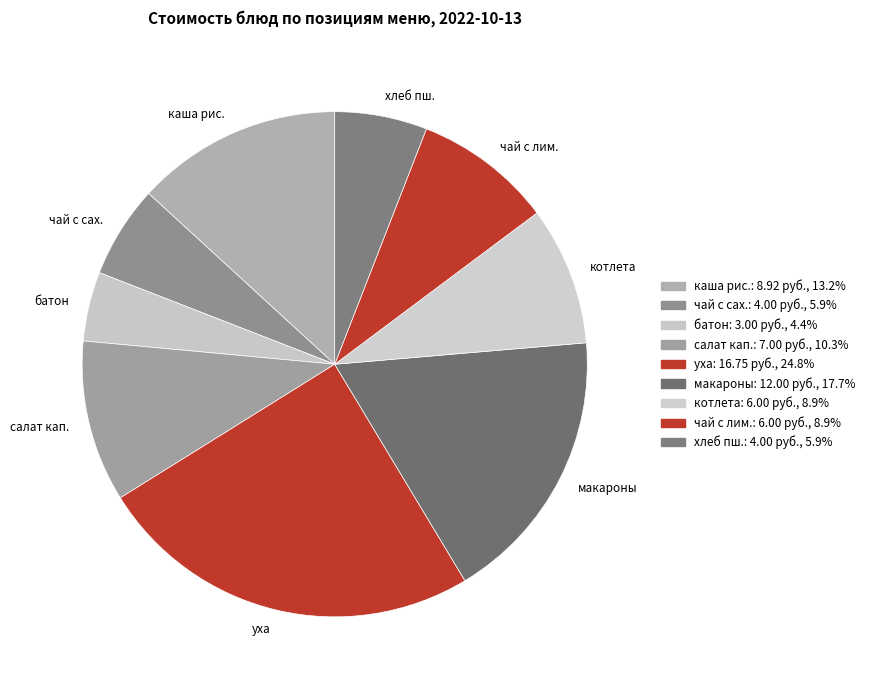

Is there any slice that represents more than half of the pie?

No